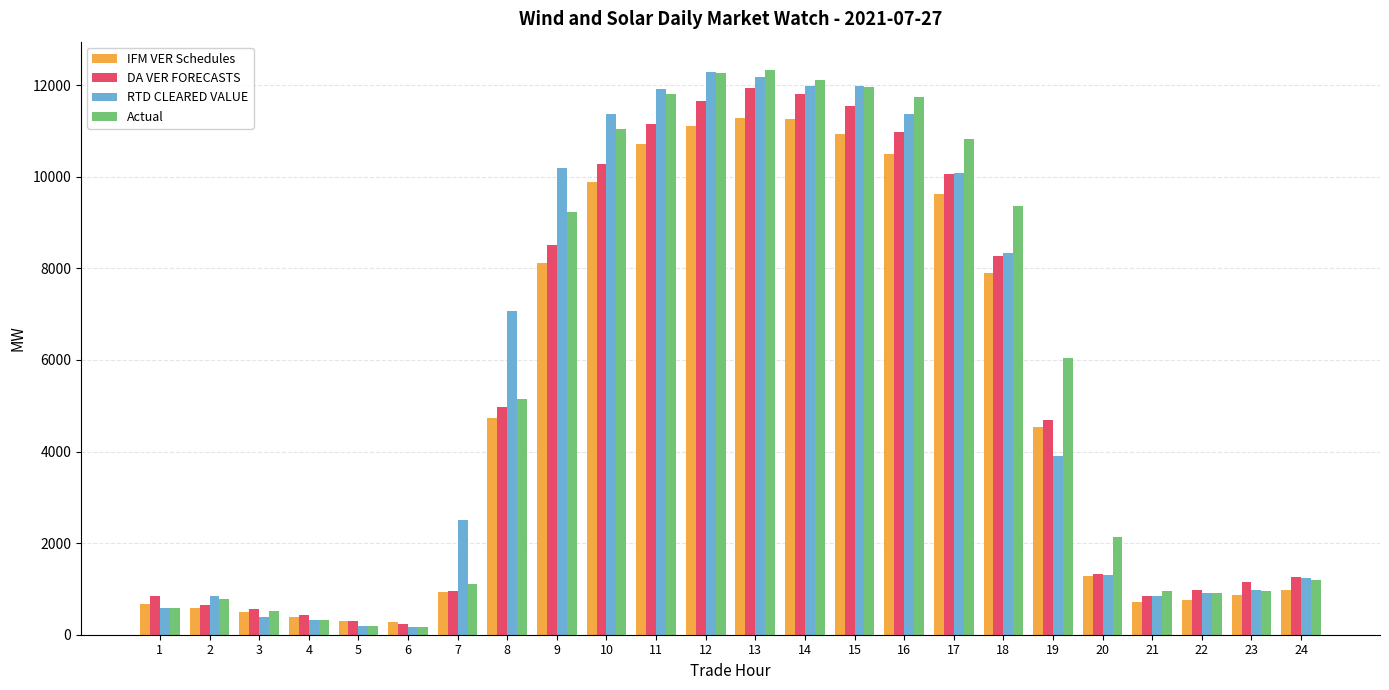

What value does the IFM VER Schedules series have at 17?

9616.0